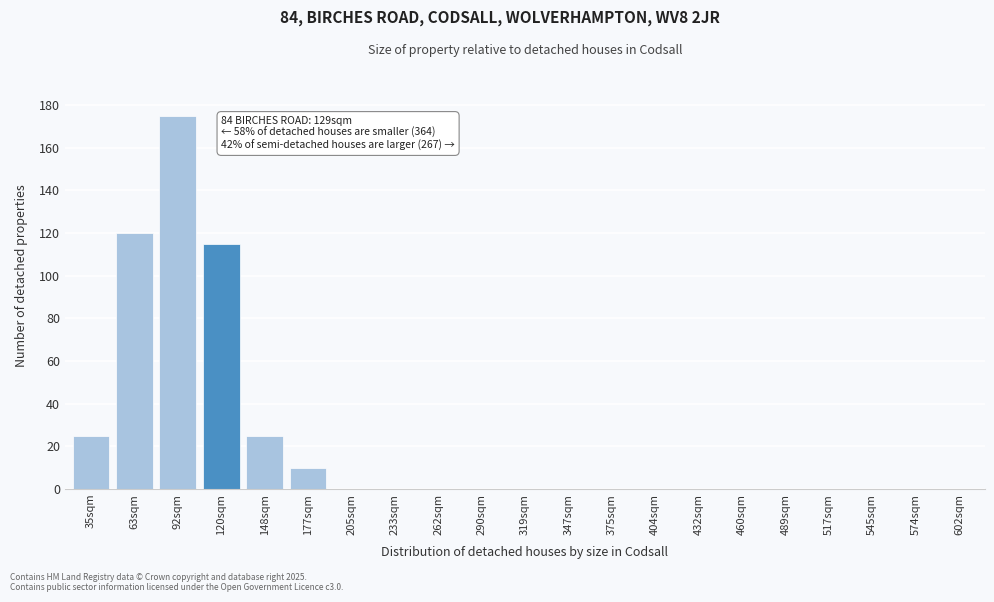

Reading left to right, list all the values displayed in this chart.

35sqm=25	63sqm=120	92sqm=175	120sqm=115	148sqm=25	177sqm=10	205sqm=0	233sqm=0	262sqm=0	290sqm=0	319sqm=0	347sqm=0	375sqm=0	404sqm=0	432sqm=0	460sqm=0	489sqm=0	517sqm=0	545sqm=0	574sqm=0	602sqm=0